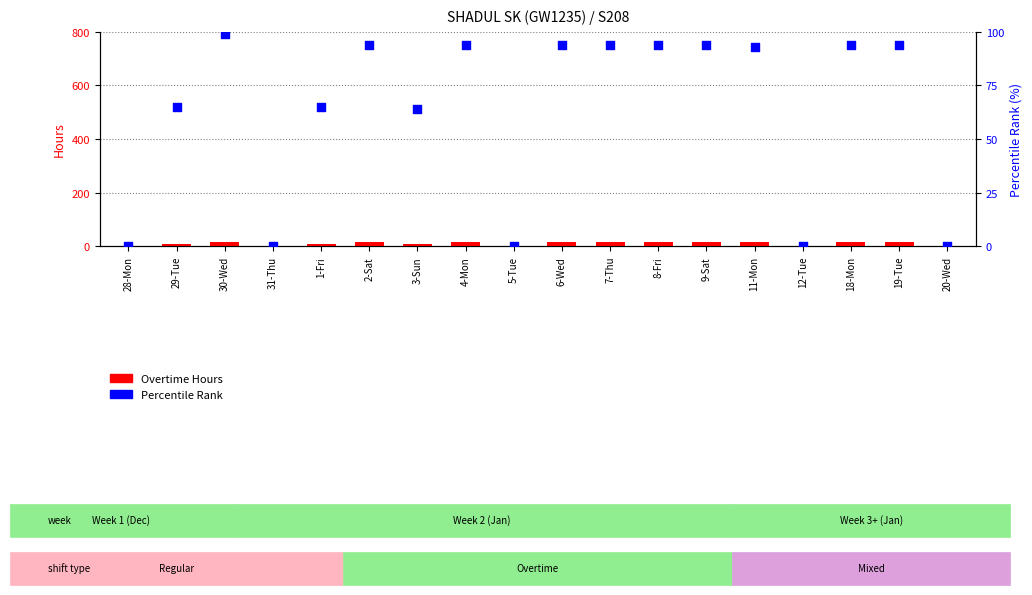

Which series reaches the maximum Y coordinate?

Percentile Rank